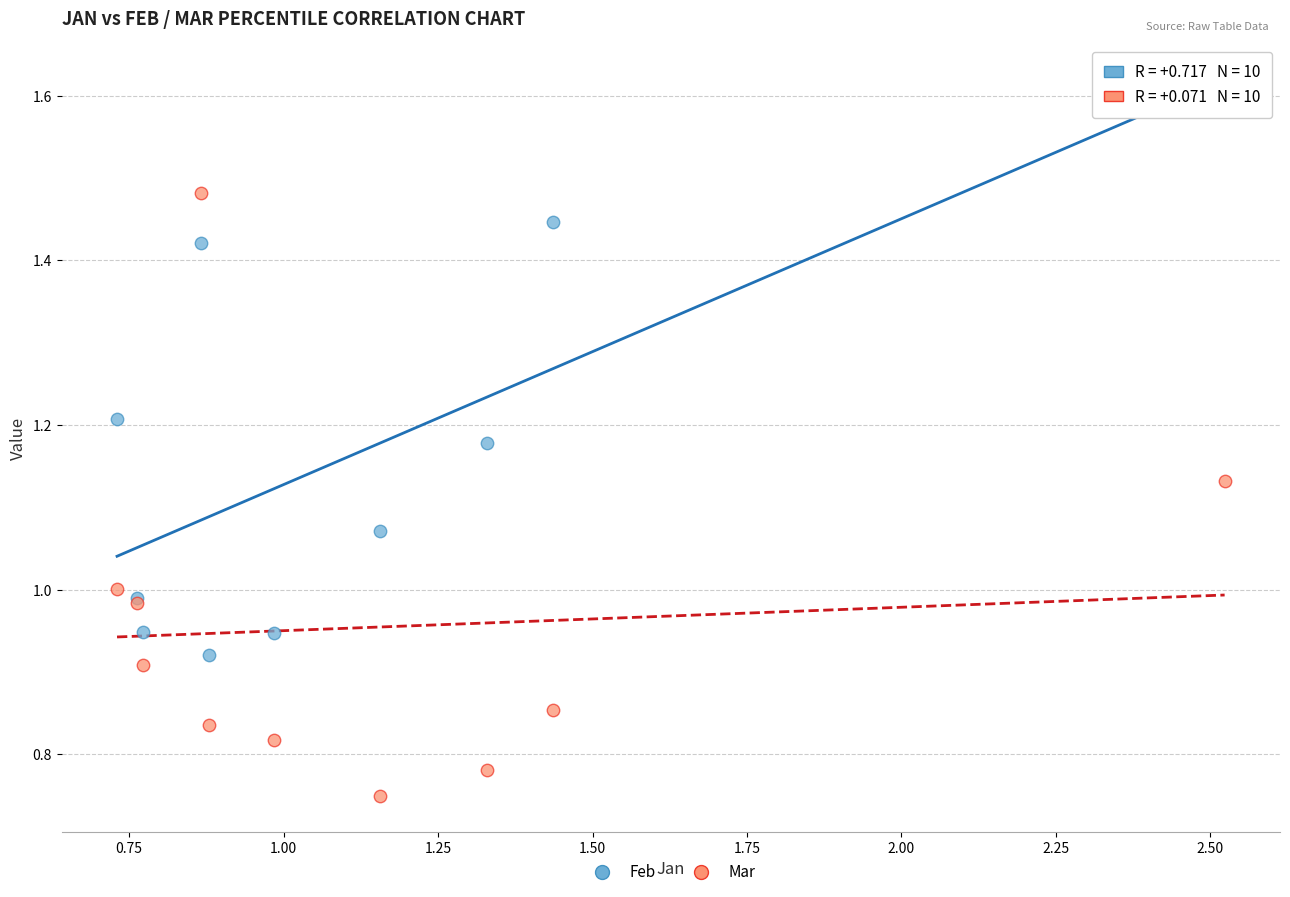

What is the X range (max minus min) for the scatter plot?

1.8